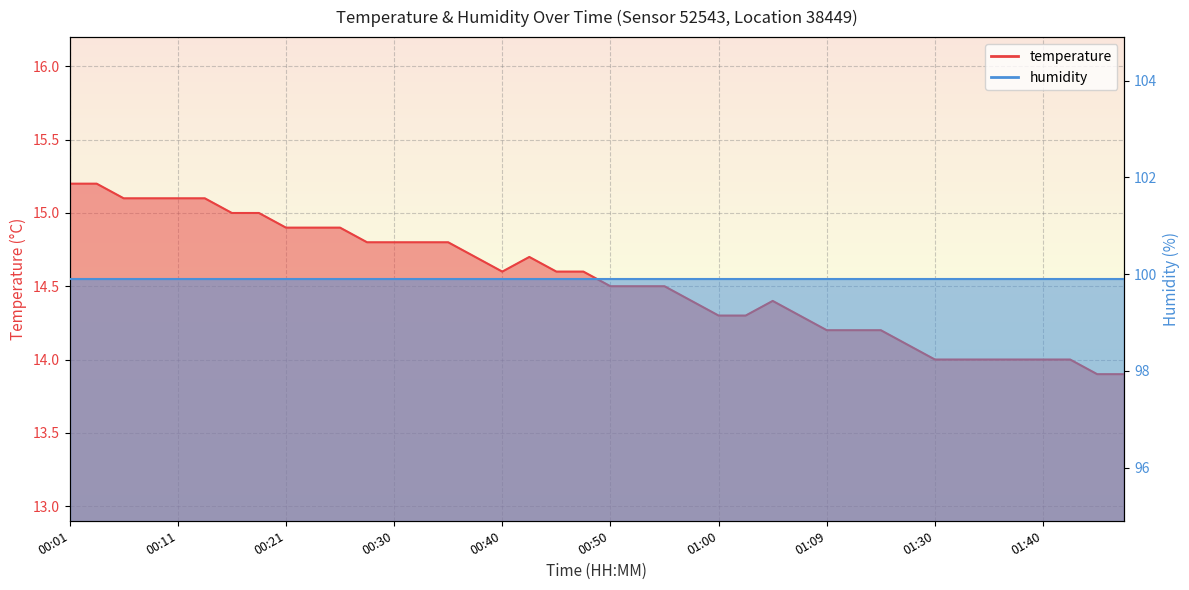

Reading right to left, extract all data points from this chart.

13.9	13.9	14.0	14.0	14.0	14.0	14.0	14.0	14.1	14.2	14.2	14.2	14.3	14.4	14.3	14.3	14.4	14.5	14.5	14.5	14.6	14.6	14.7	14.6	14.7	14.8	14.8	14.8	14.8	14.9	14.9	14.9	15.0	15.0	15.1	15.1	15.1	15.1	15.2	15.2